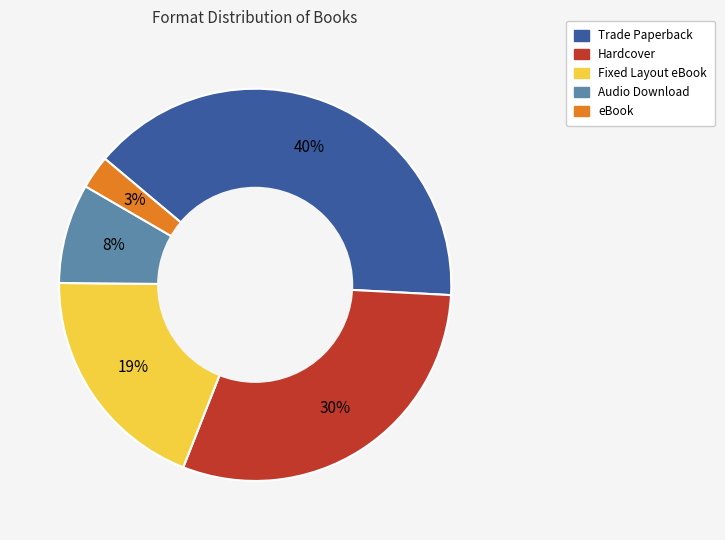

Between Hardcover and Trade Paperback, which is larger?

Trade Paperback